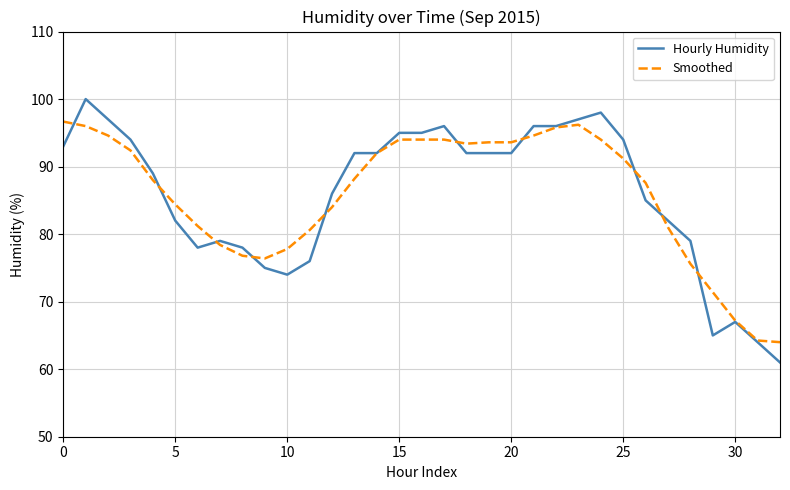

What is the smallest value displayed?

61.0